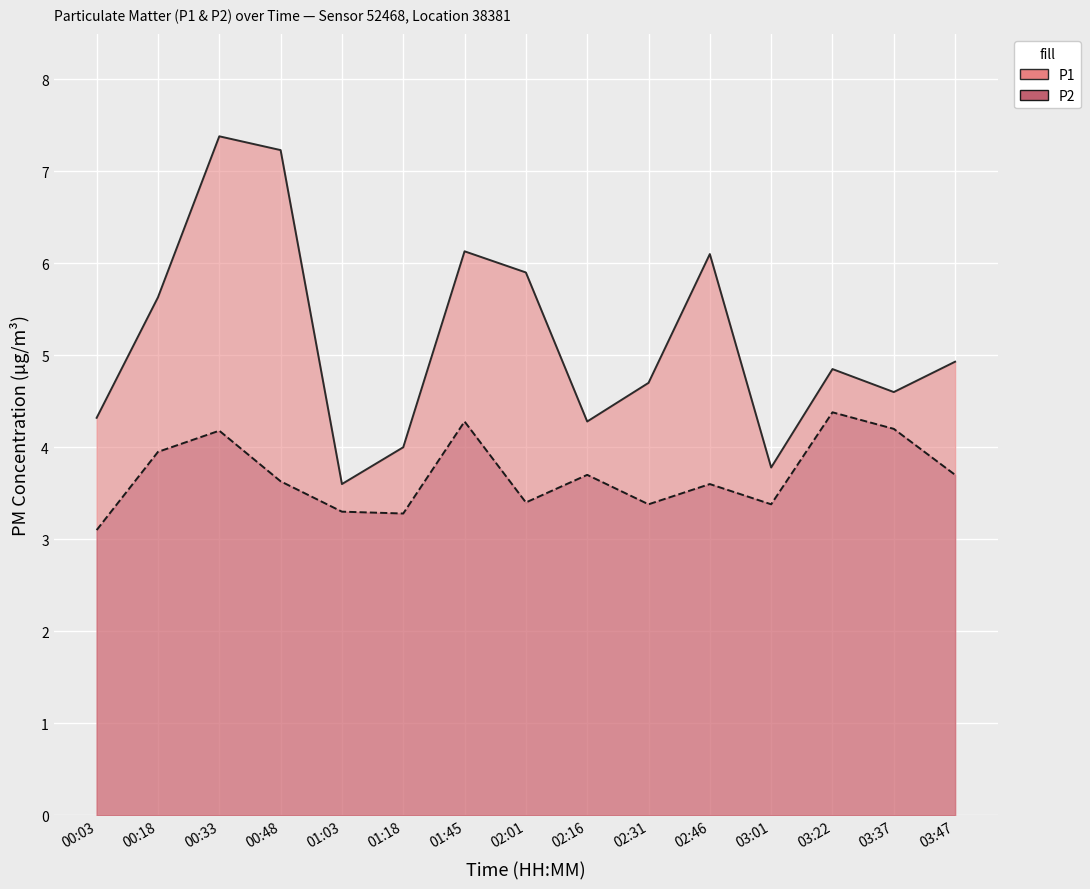

What are all the series names shown in the legend?

P1, P2